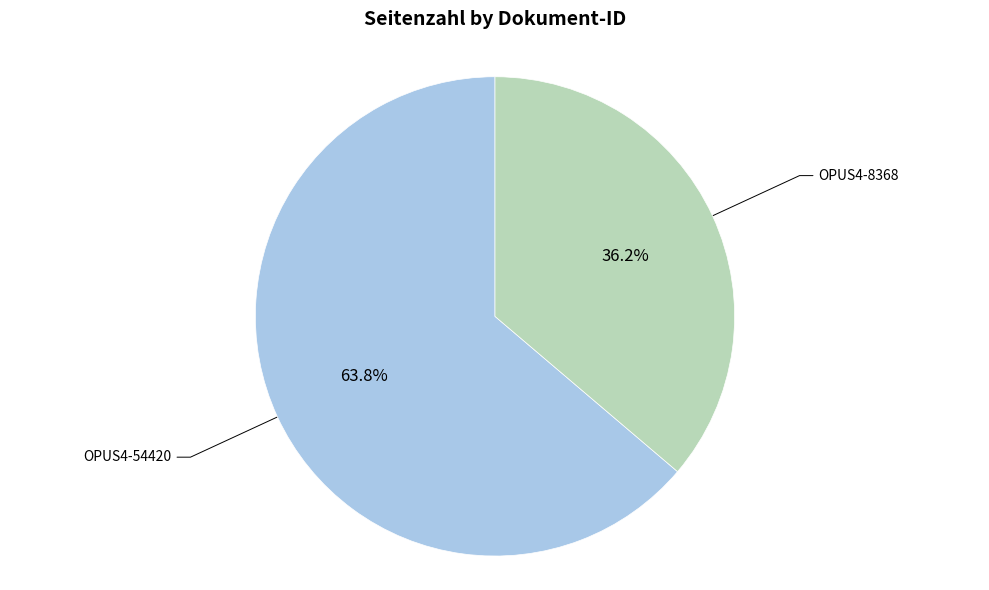

What percentage is the OPUS4-8368 slice, to the nearest percent?

36%